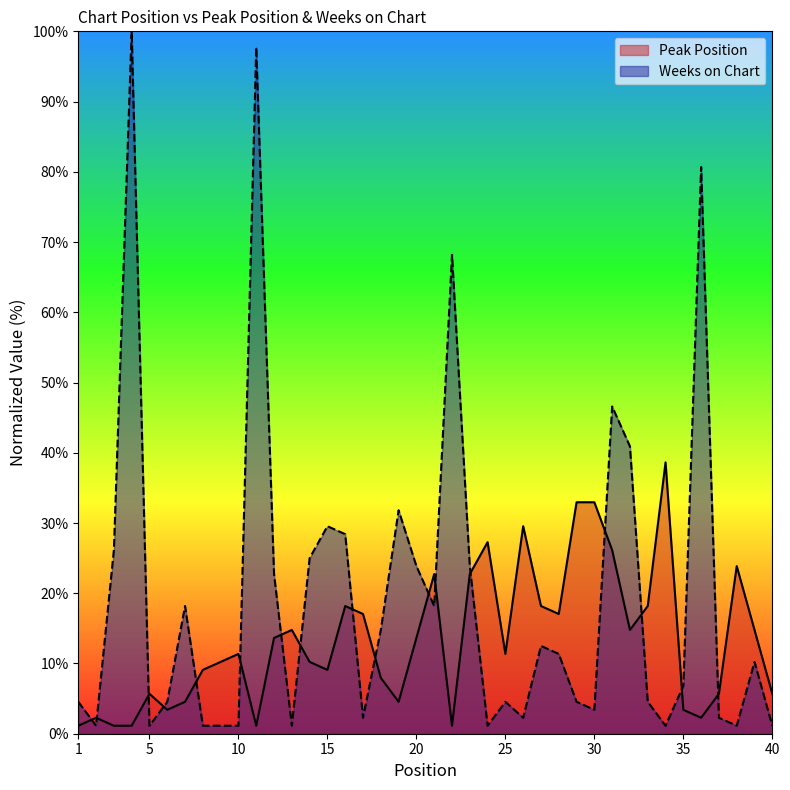

Which has a higher value, 22 or 19?

19